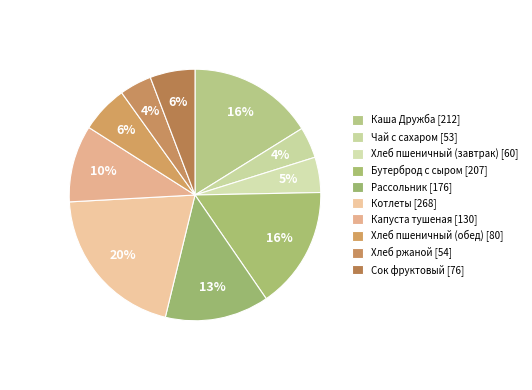

Combined, what portion of the pie is Хлеб ржаной and Котлеты?

24.5%